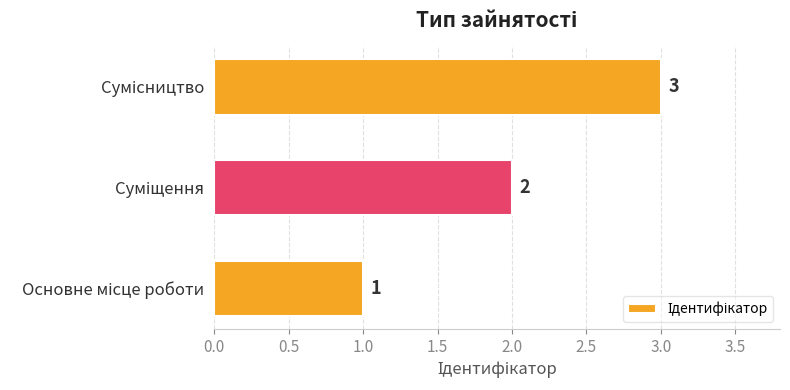

Count the values in the range 1 to 3.

3